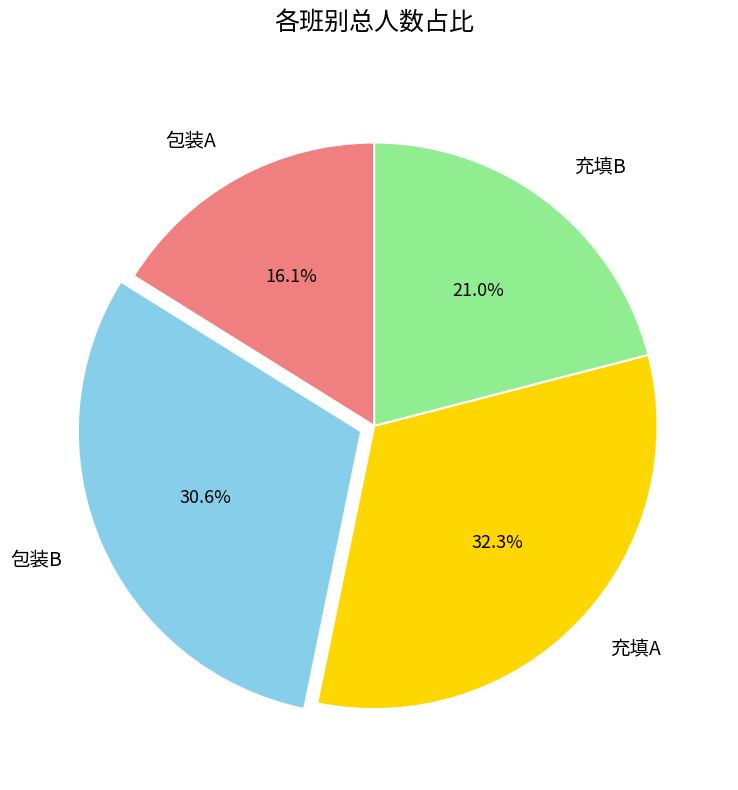

Which slice is the smallest?

包装A